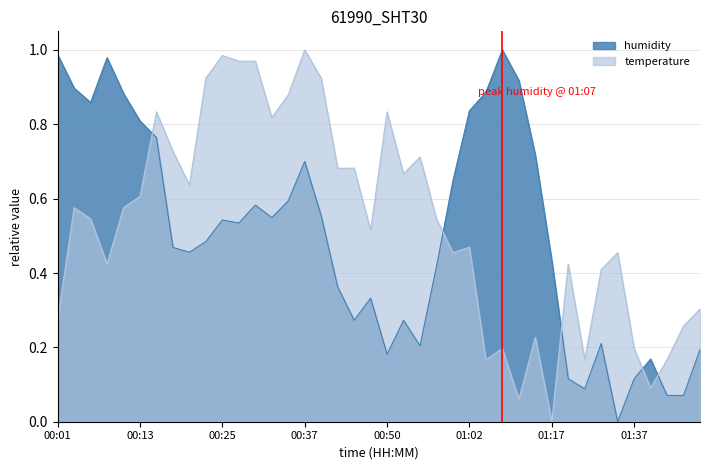

Where is the first local maximum for humidity?

00:08